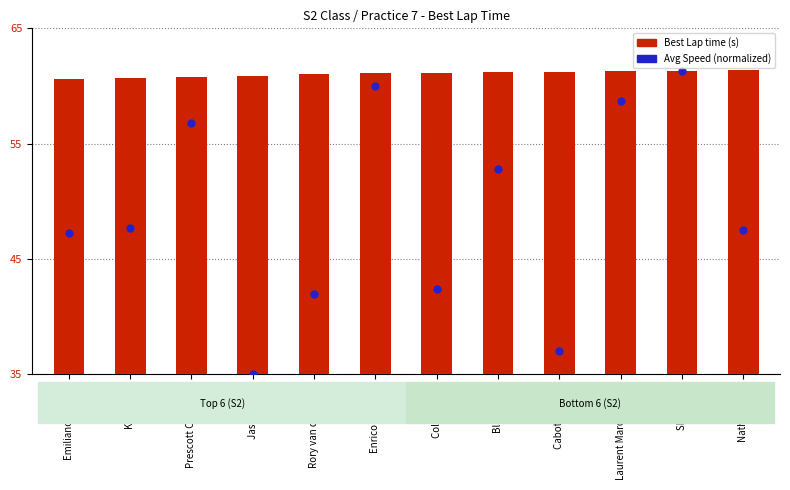

Which series contains the highest Y value?

Average Speed (normalized)